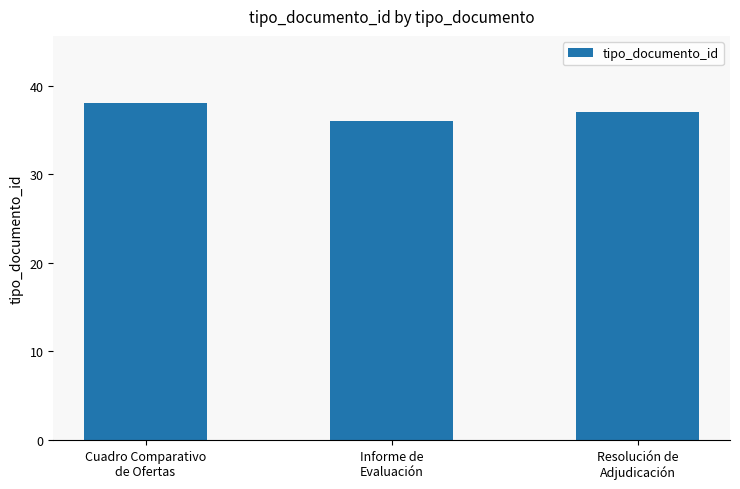

At which label does the data first exceed 37?

Cuadro Comparativo
de Ofertas